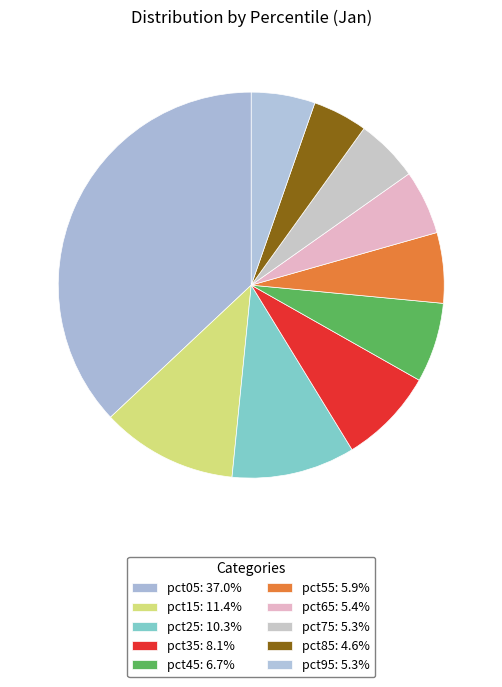

How many segments does this pie chart have?

10